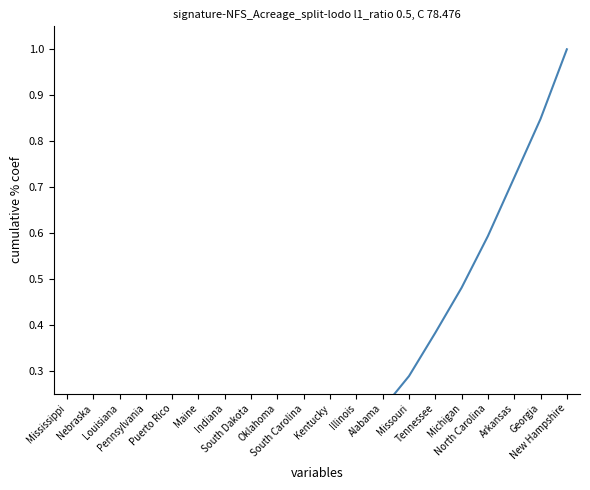

Rank the categories by value from highest to lowest.

New Hampshire, Georgia, Arkansas, North Carolina, Michigan, Tennessee, Missouri, Alabama, Illinois, Kentucky, South Carolina, Oklahoma, South Dakota, Indiana, Maine, Puerto Rico, Pennsylvania, Louisiana, Nebraska, Mississippi